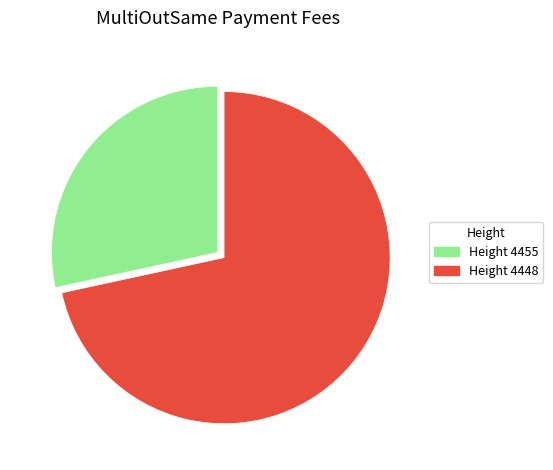

Is there any slice that represents more than half of the pie?

Yes